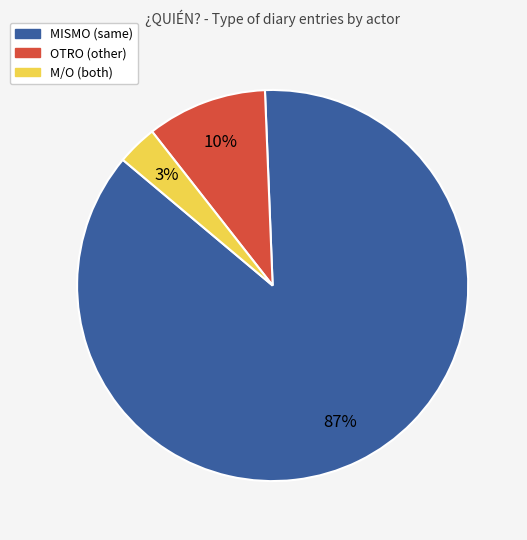

The OTRO slice represents 23% of the pie. True or false?

False